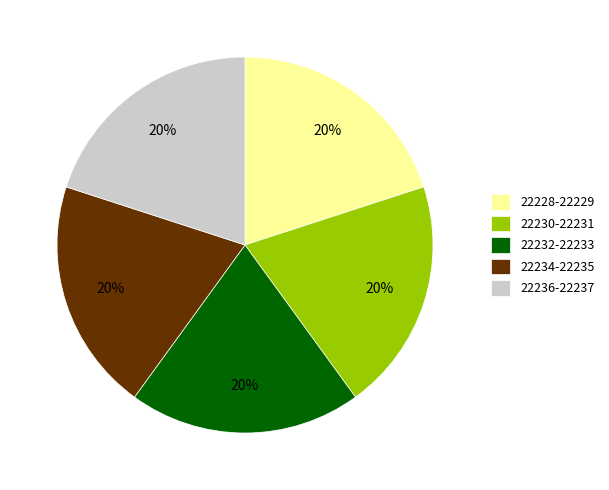

To the nearest percent, what portion does 22228-22229 represent?

20%